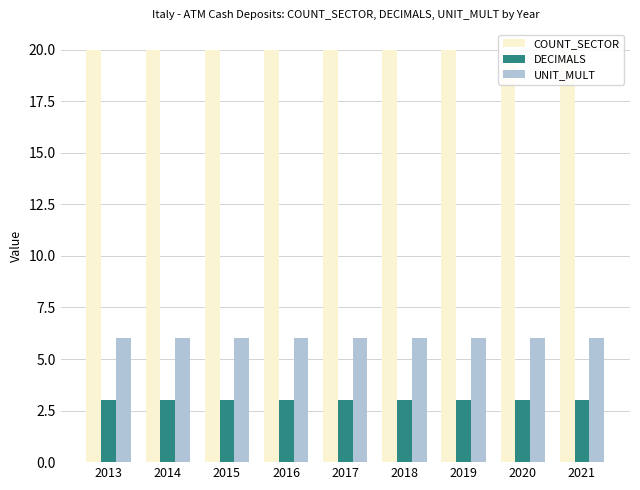

Which has a higher value, 2021 or 2017?

2021